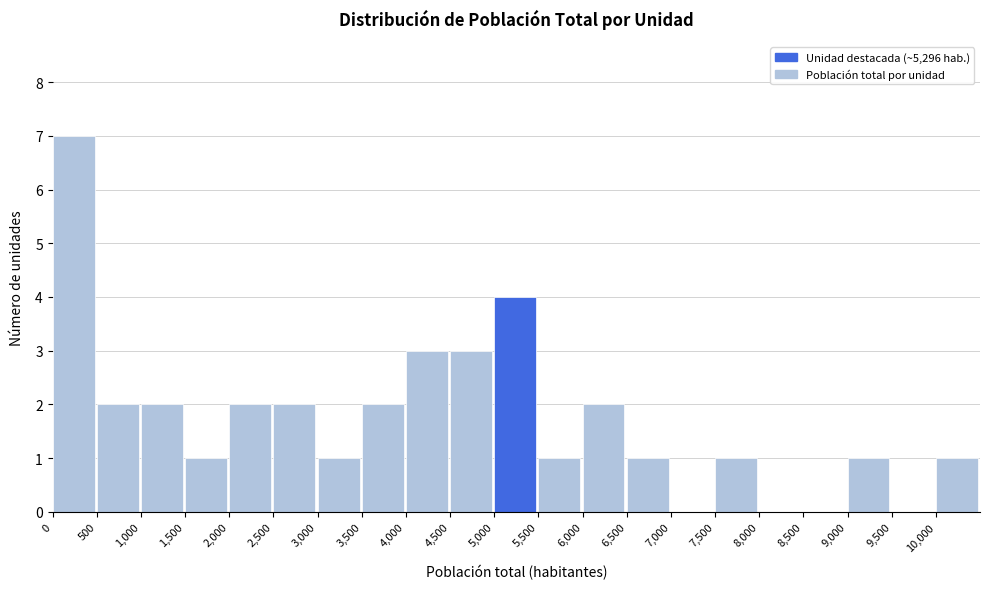

Reading left to right, list every bar in this chart as the range it spans on the x-axis followed by its height. The values are not printed on the chart, so give them approximately, as read against the axis.

0 to 500: 7
500 to 1000: 2
1000 to 1500: 2
1500 to 2000: 1
2000 to 2500: 2
2500 to 3000: 2
3000 to 3500: 1
3500 to 4000: 2
4000 to 4500: 3
4500 to 5000: 3
5000 to 5500: 4
5500 to 6000: 1
6000 to 6500: 2
6500 to 7000: 1
7000 to 7500: 0
7500 to 8000: 1
8000 to 8500: 0
8500 to 9000: 0
9000 to 9500: 1
9500 to 10000: 0
10000 to 10500: 1